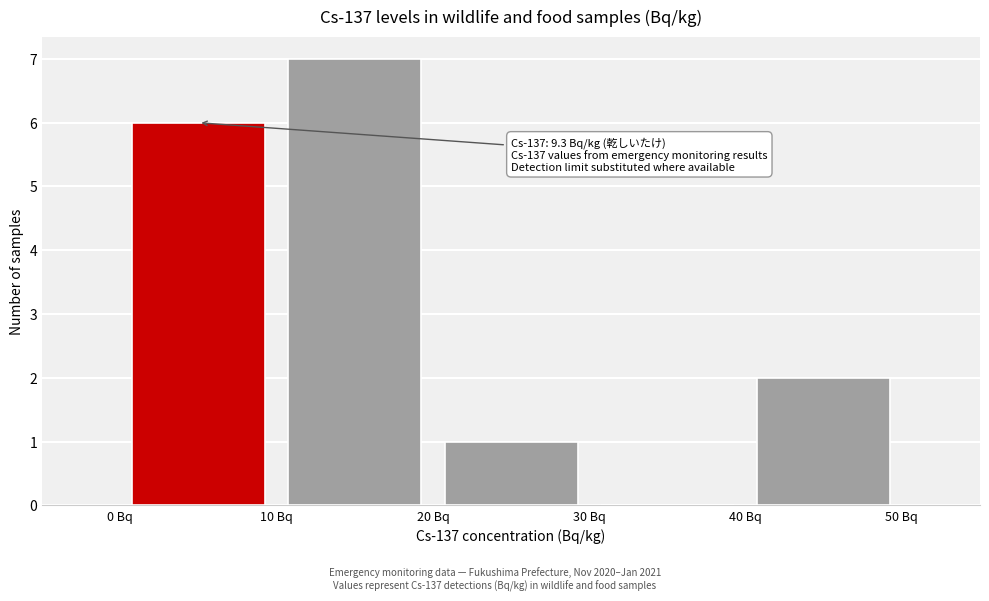

Which range on the x-axis has the tallest bar?

10 to 20